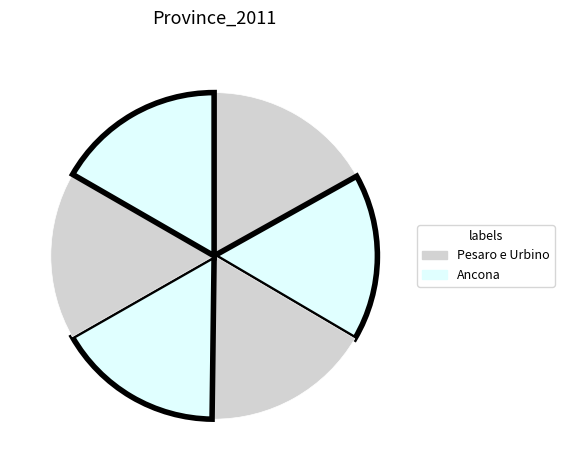

How many segments does this pie chart have?

6